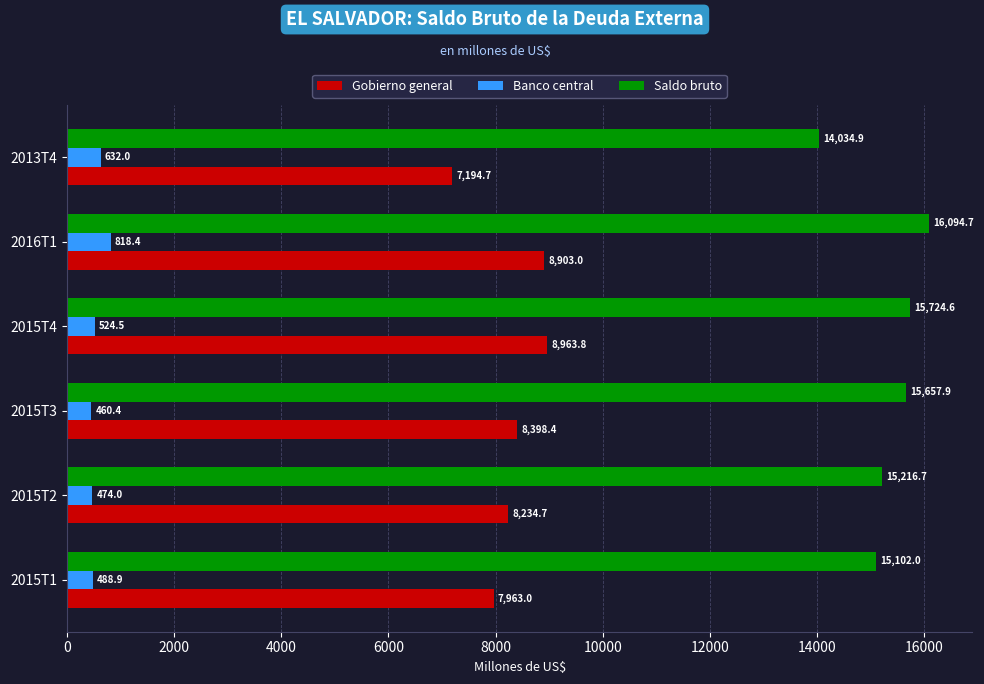

What is the difference between the Saldo bruto values at 2013T4 and 2016T1?

2059.8